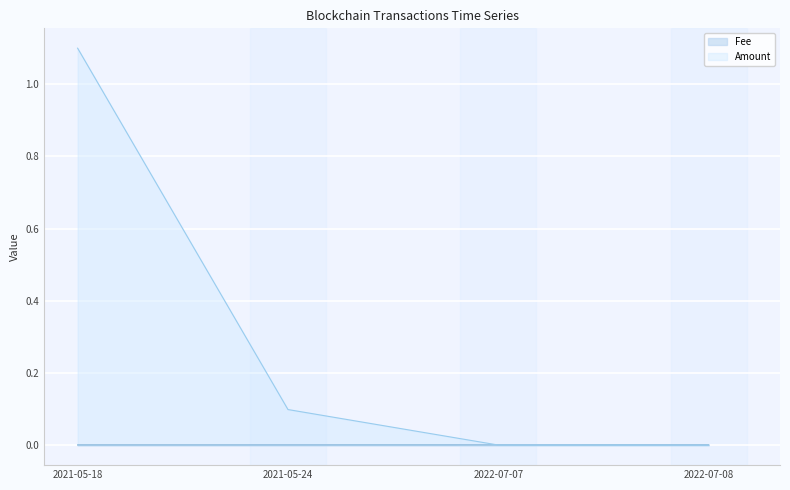

Which series ends up on top after the final intersection of Amount and Fee?

Fee